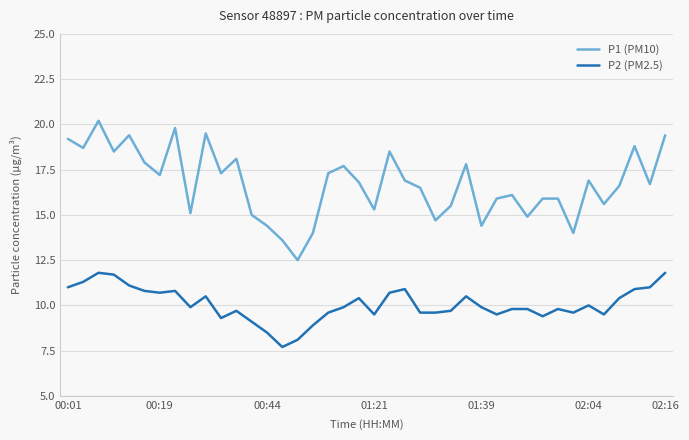

Rank the series by their maximum value, from lowest to highest.

P2 (PM2.5), P1 (PM10)